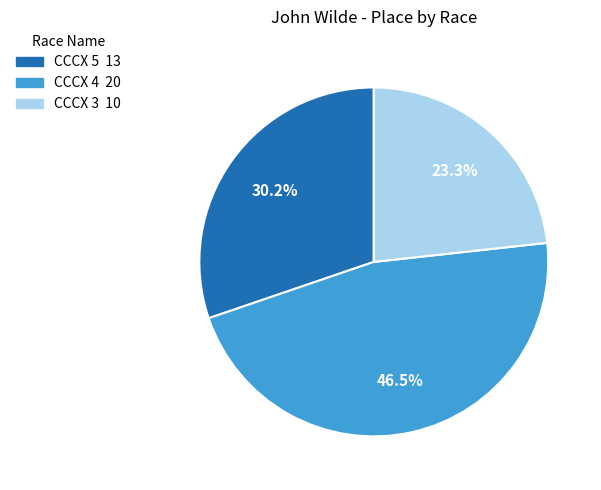

Does CCCX 3 account for over 50% of the chart?

No